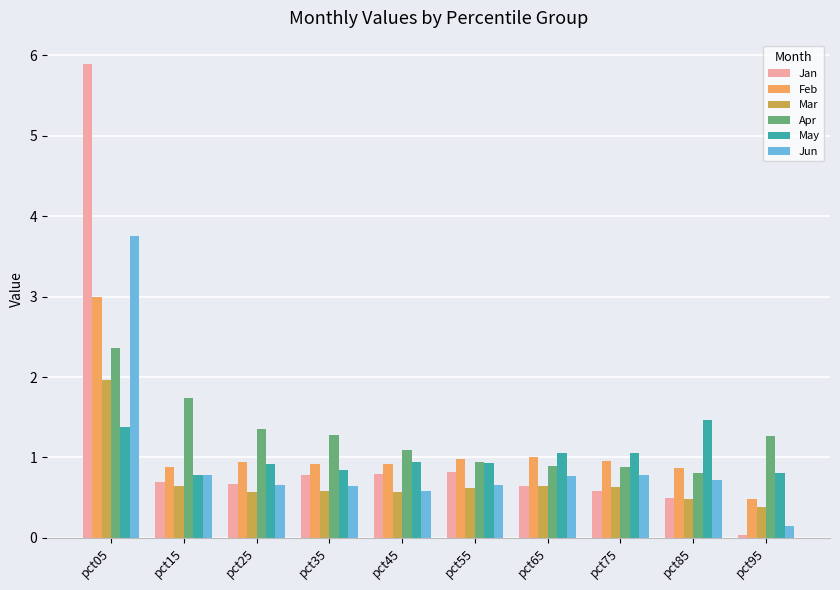

At how many categories does at least one series exceed 3?

1